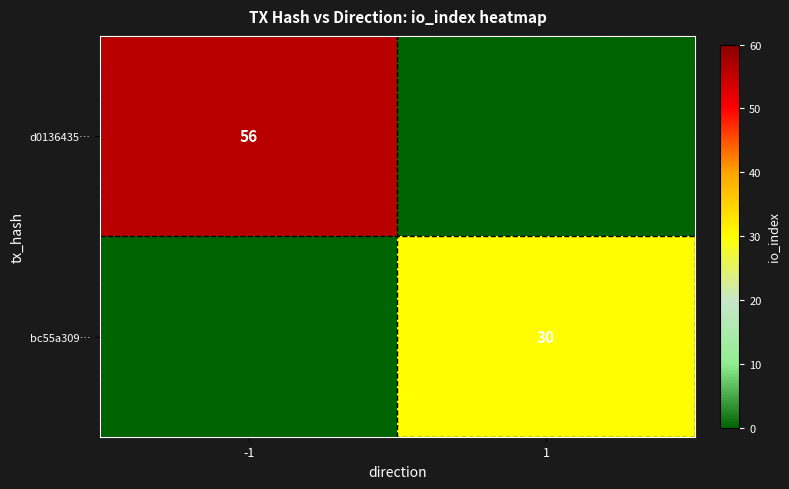

True or false: bc55a309… has a value of 9 at 1.

False